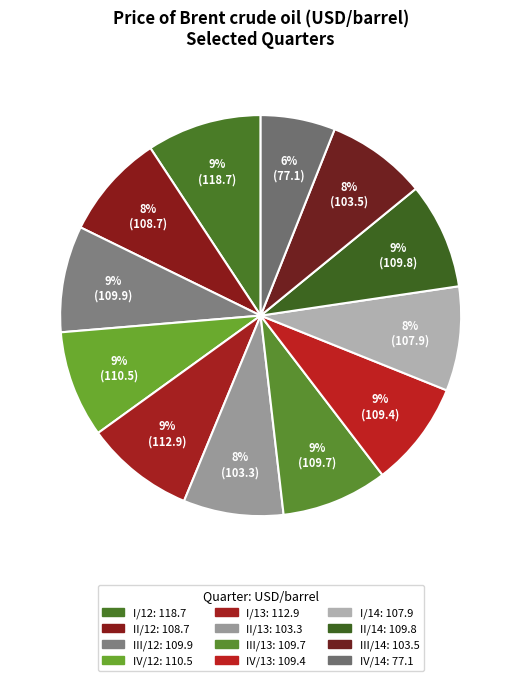

How many slices are in this pie chart?

12